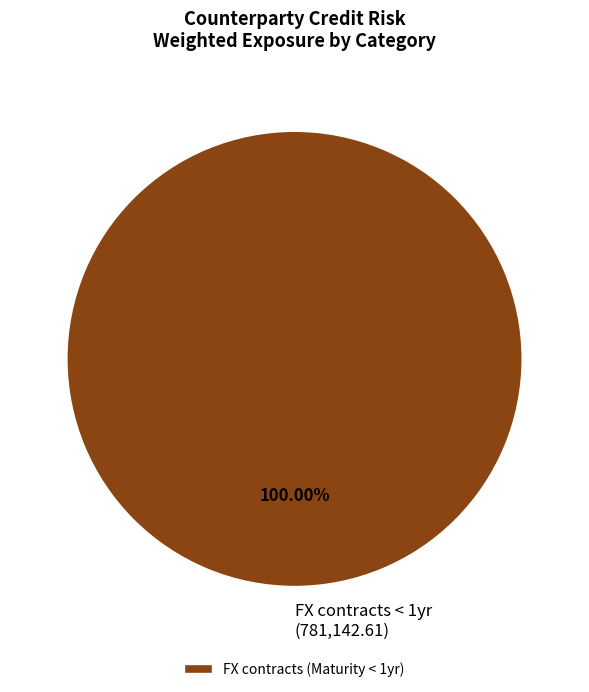

Is FX contracts < 1yr (781,142.61) the majority of the pie?

Yes